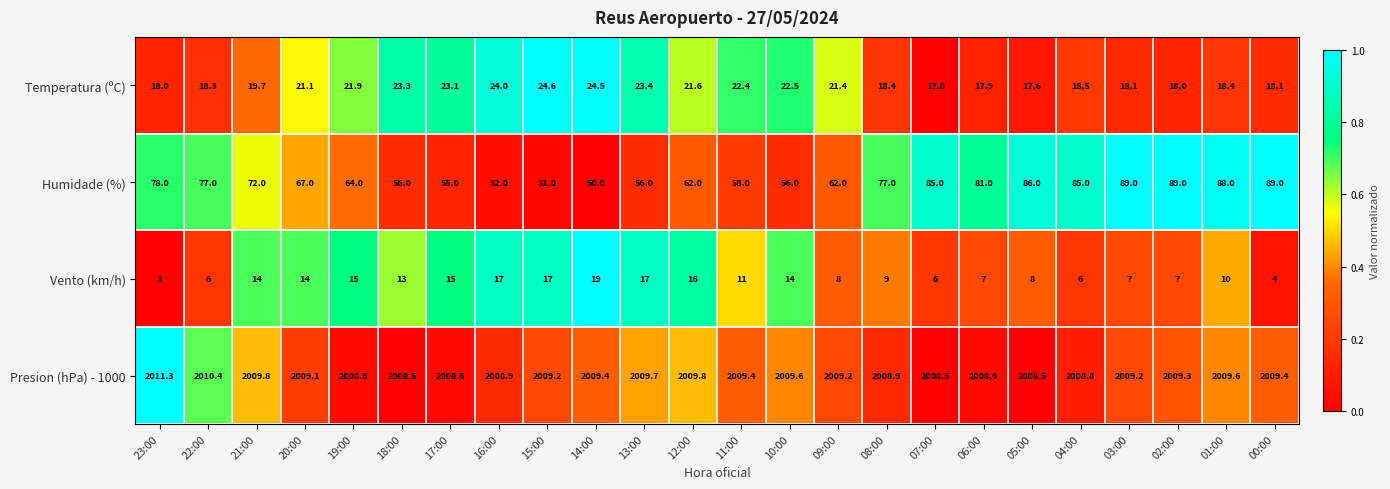

At 21:00, list the series in order from smallest to largest.

Vento (km/h), Temperatura (ºC), Humidade (%), Presion (hPa) - 1000